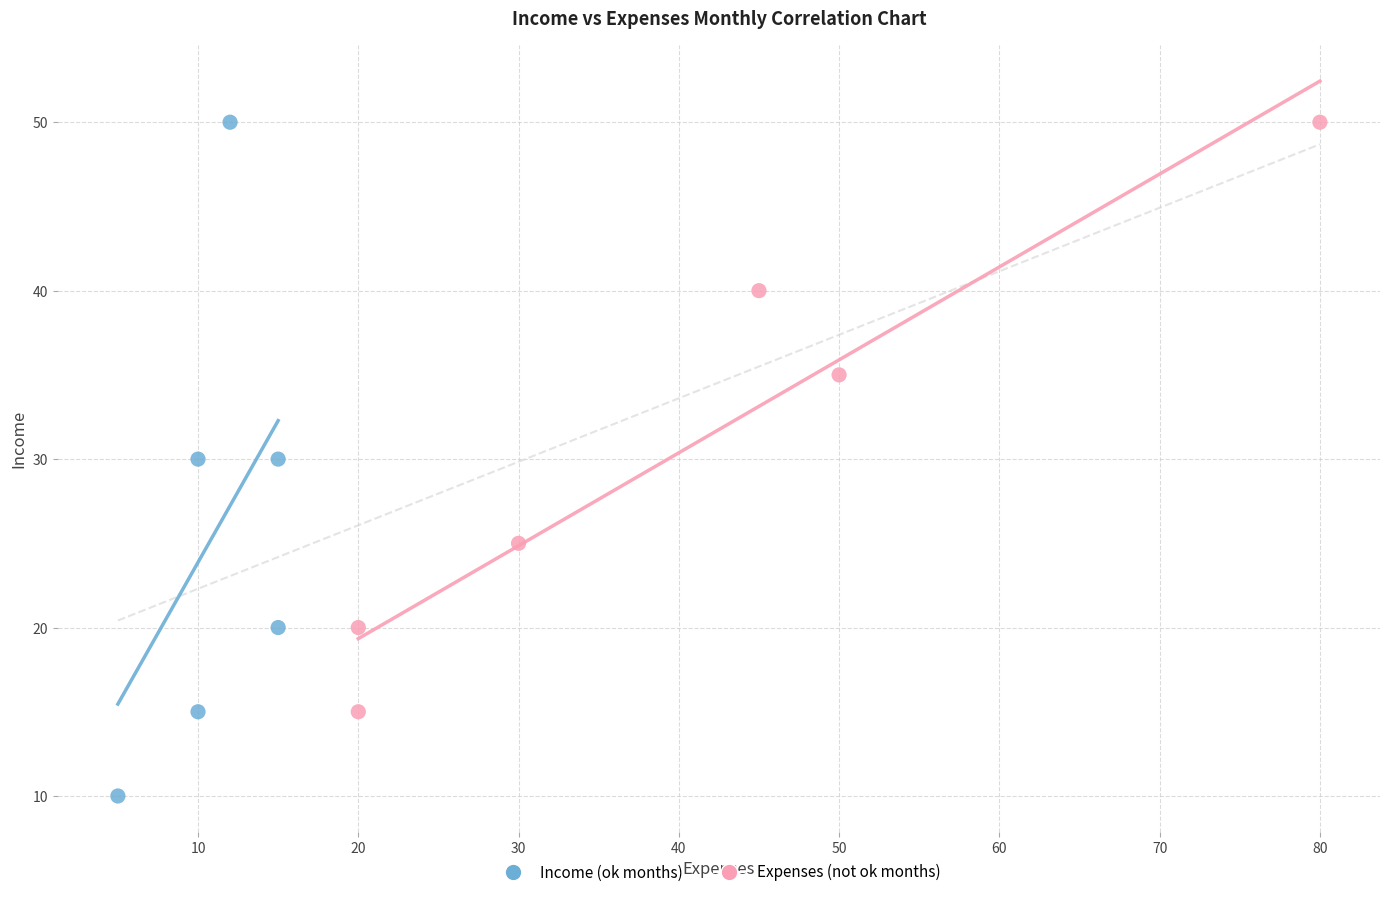

Which series contains the lowest Y value?

Income (ok months)